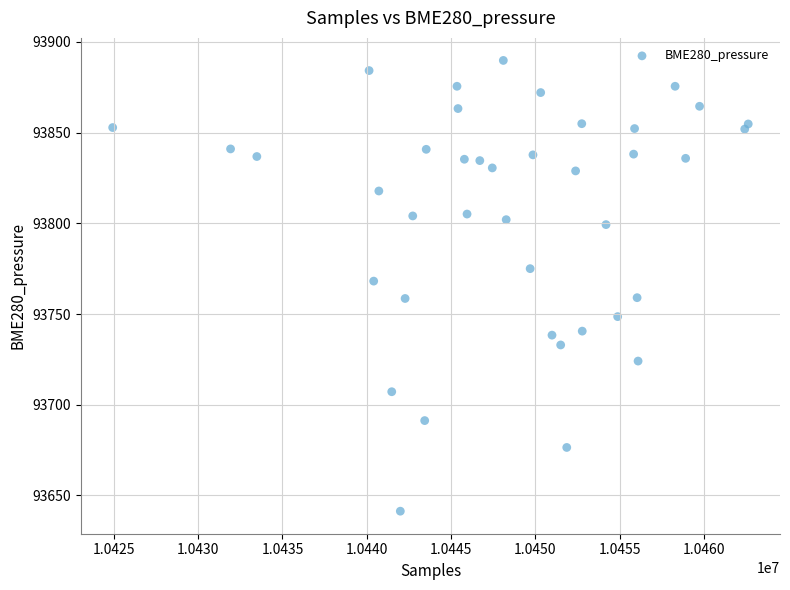

What Y value in the scatter plot is closest to 93765?

93768.2